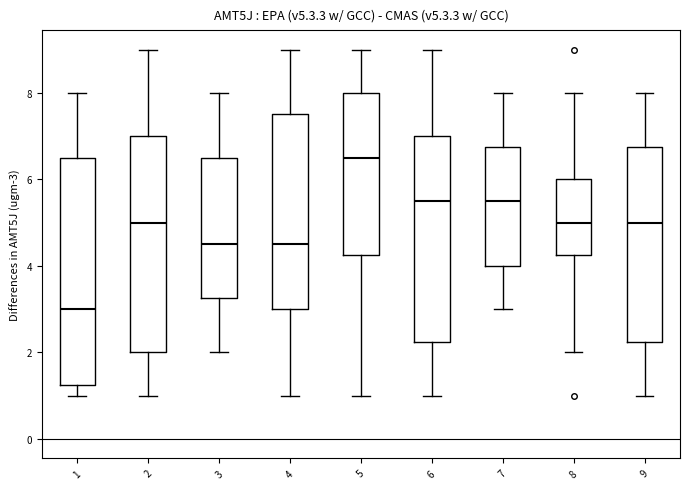

Reading left to right, read every box against the y-axis: the position of its median line, the range the box covers, and the ends of its whiskers. The values are not printed on the chart, so give them approximately, as read against the axis.

1: median 3.0, box 1.2 to 6.6, whiskers 1.0 to 8.0
2: median 5.0, box 2.0 to 7.0, whiskers 1.0 to 9.0
3: median 4.6, box 3.2 to 6.6, whiskers 2.0 to 8.0
4: median 4.6, box 3.0 to 7.6, whiskers 1.0 to 9.0
5: median 6.6, box 4.2 to 8.0, whiskers 1.0 to 9.0
6: median 5.6, box 2.2 to 7.0, whiskers 1.0 to 9.0
7: median 5.6, box 4.0 to 6.8, whiskers 3.0 to 8.0
8: median 5.0, box 4.2 to 6.0, whiskers 2.0 to 8.0
9: median 5.0, box 2.2 to 6.8, whiskers 1.0 to 8.0